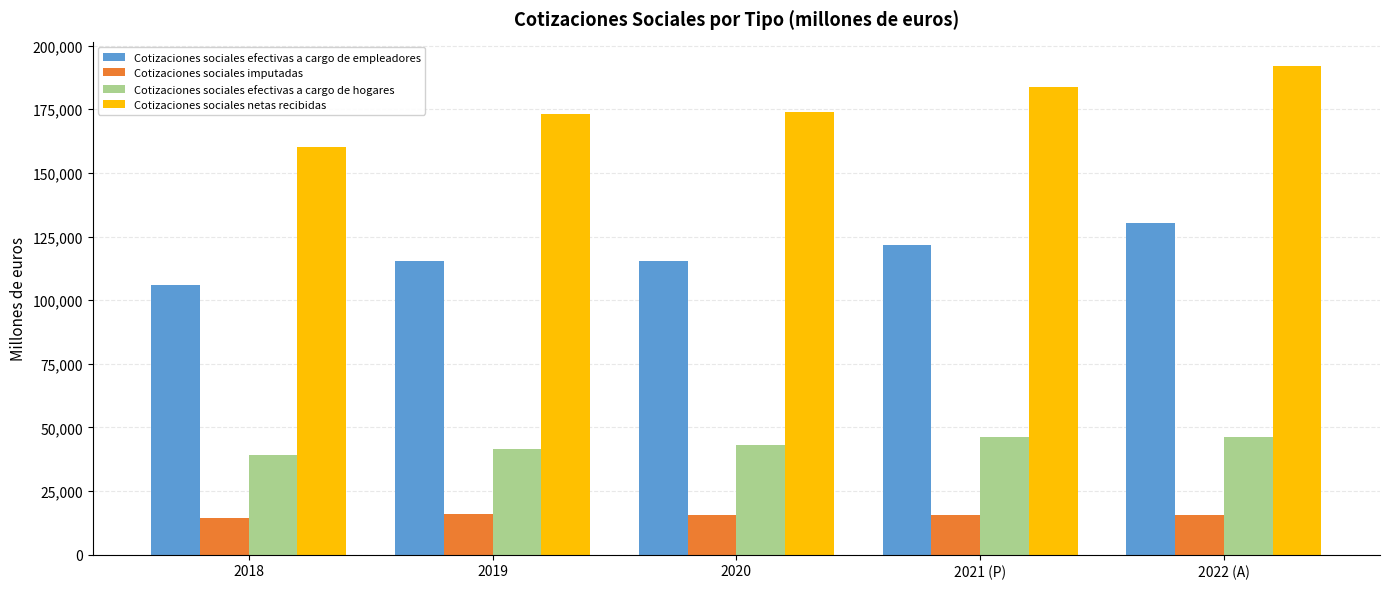

What is the greatest value displayed?

191962